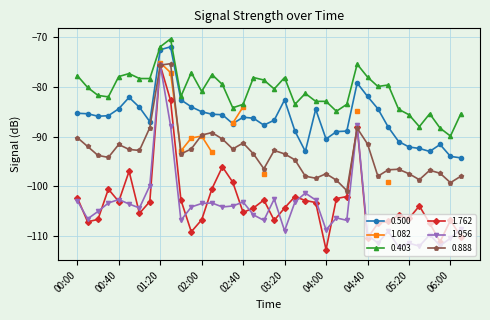

What is the total value across all series at 00:10?

-471.3